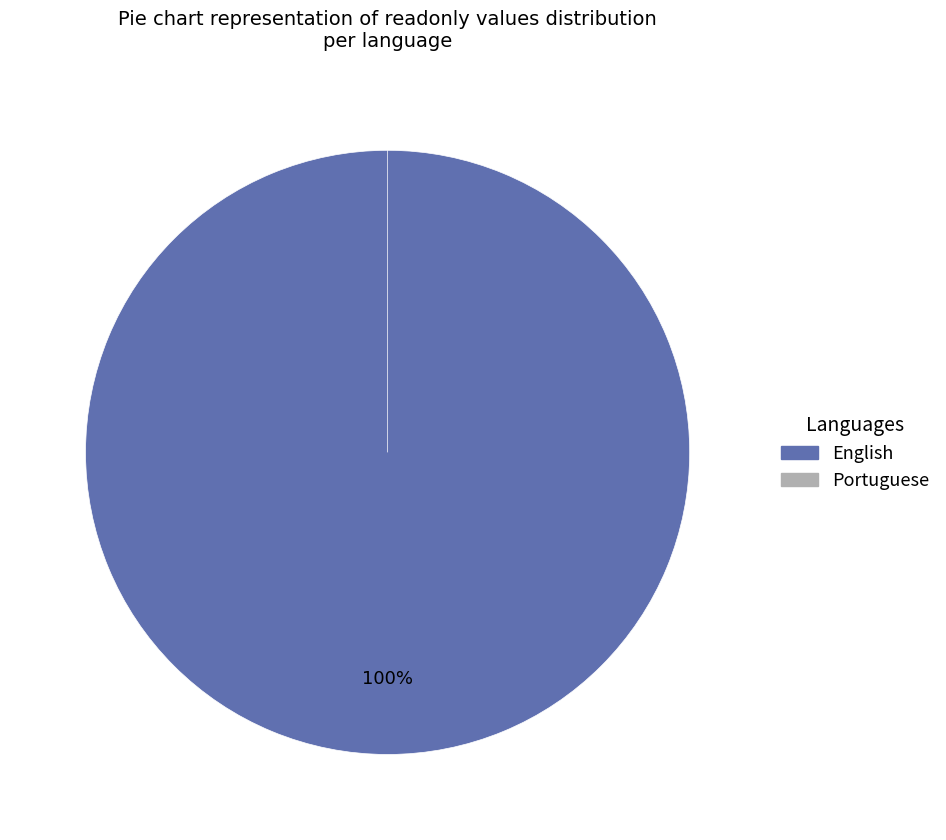

Count the number of slices in the pie.

2